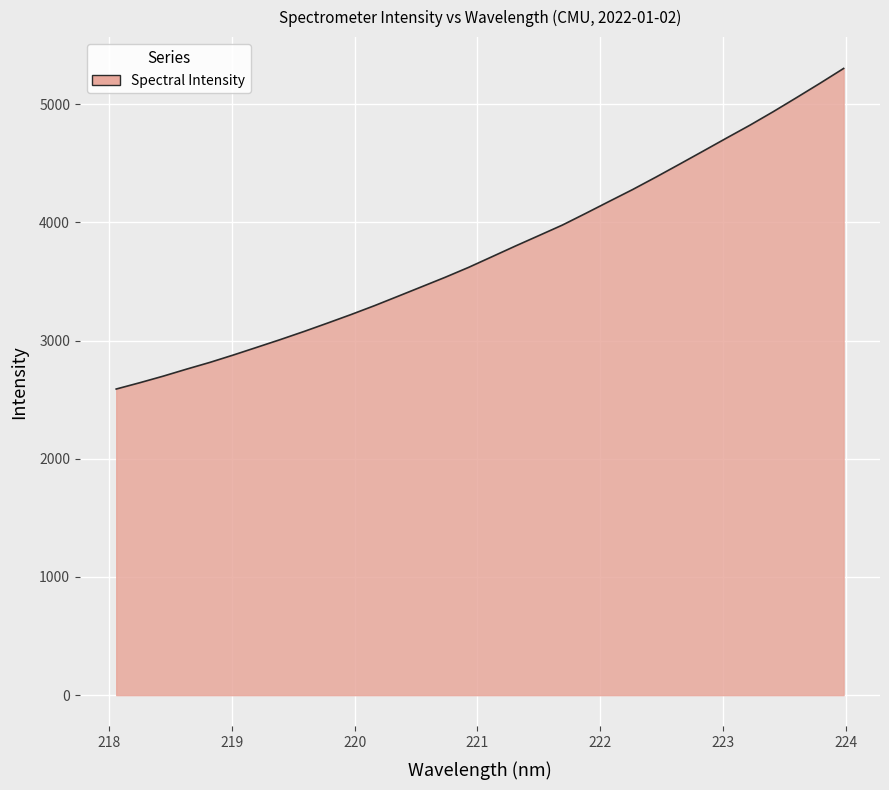

Reading left to right, list all the values displayed in this chart.

2590.0	2643.2	2699.0	2758.6	2816.1	2878.7	2943.8	3009.3	3077.3	3148.1	3220.3	3295.6	3374.8	3454.7	3534.7	3618.7	3709.1	3799.8	3888.1	3976.9	4076.3	4177.6	4278.0	4383.9	4492.6	4602.4	4713.0	4822.2	4937.2	5056.7	5178.1	5302.5